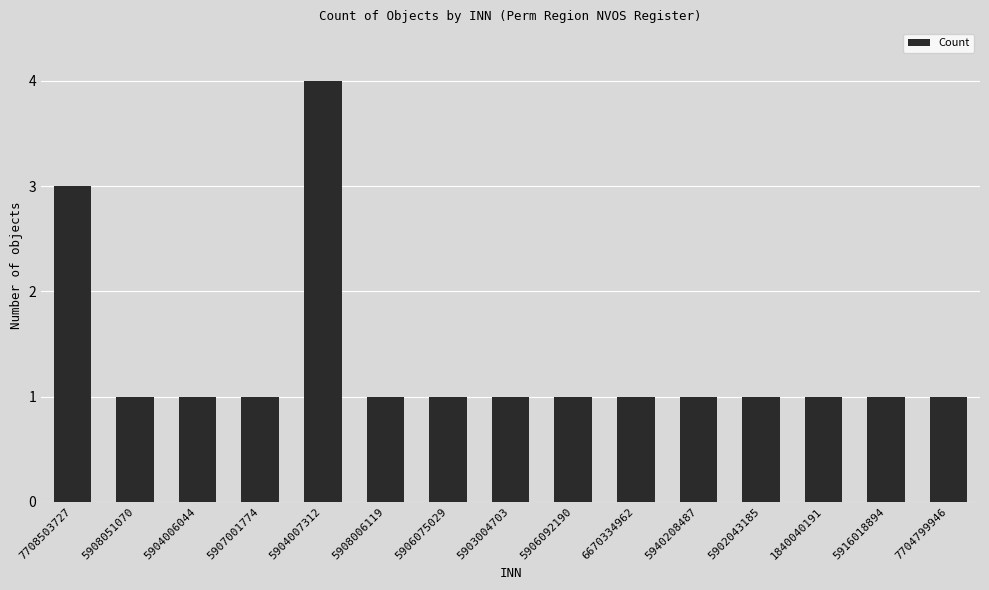

What is the difference between the maximum and minimum values?

3